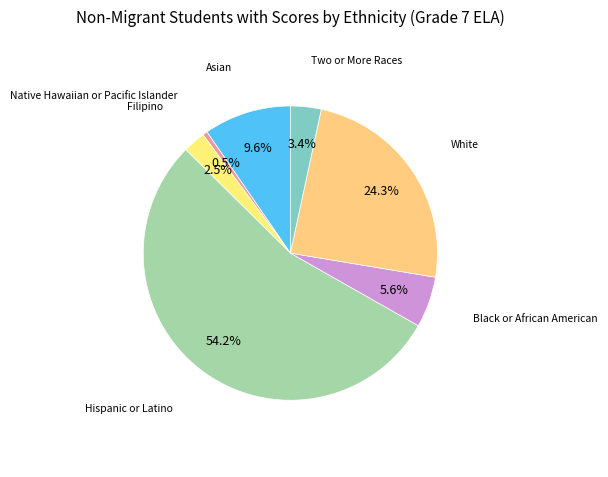

Is there a majority slice in this chart?

Yes